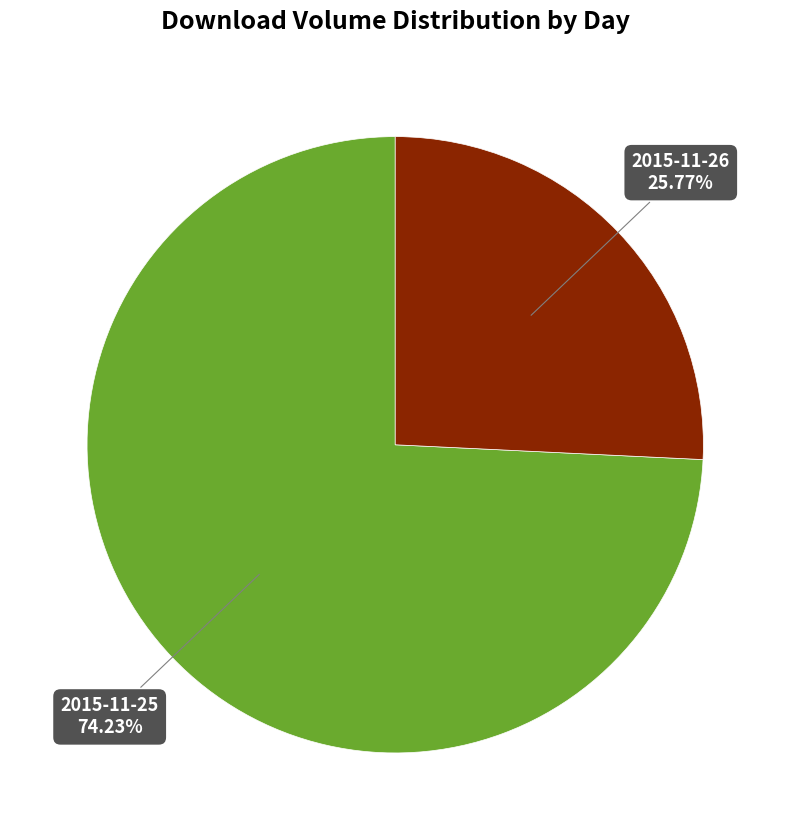

Is there any slice that represents more than half of the pie?

Yes